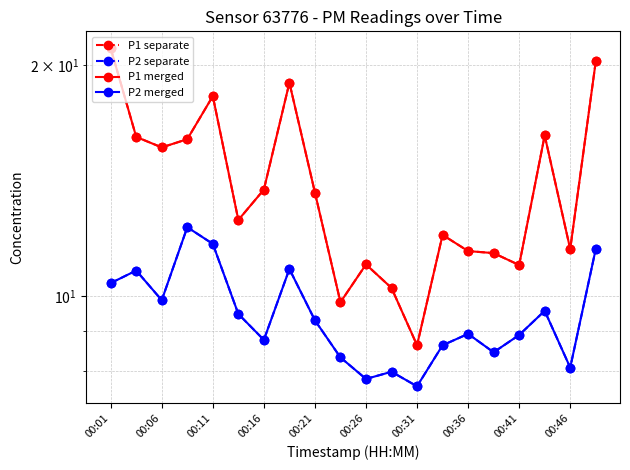

True or false: P1 separate and P1 merged intersect in this chart.

False